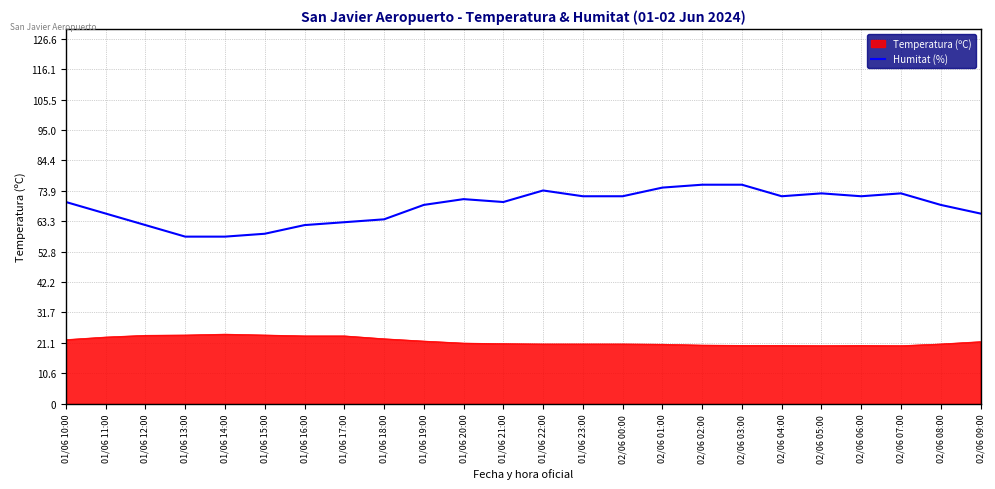

True or false: Humitat (%) and Temperatura (ºC) intersect in this chart.

False